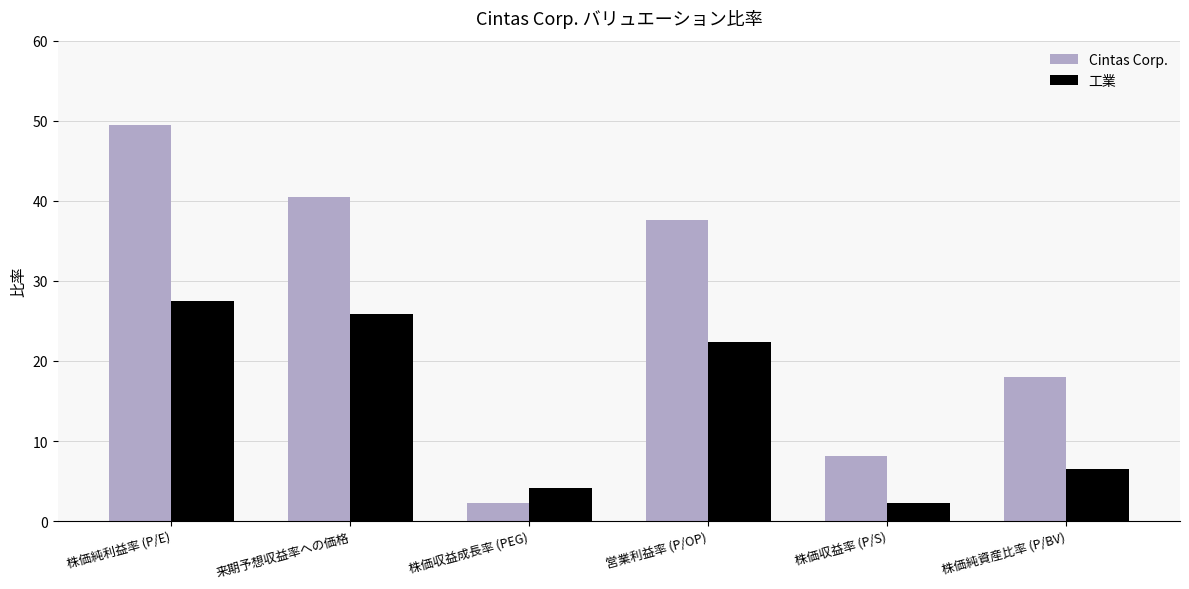

Where is 工業 nearest to the value 14?

株価純資産比率 (P/BV)